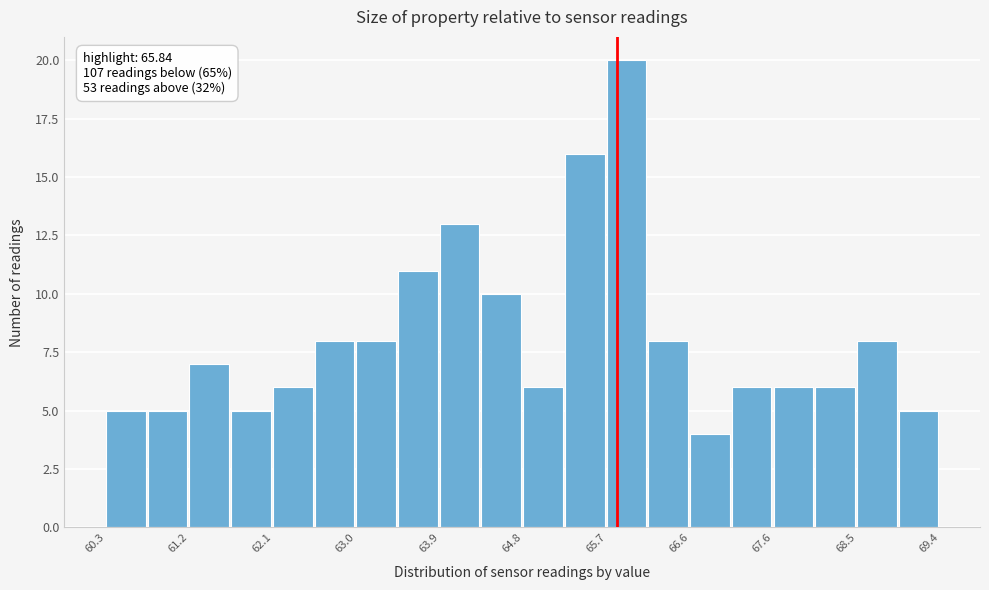

Which range on the x-axis has the tallest bar?

65.7 to 66.2